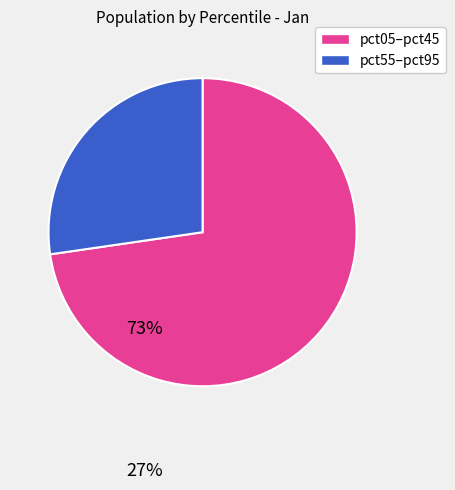

Is there any slice that represents more than half of the pie?

Yes